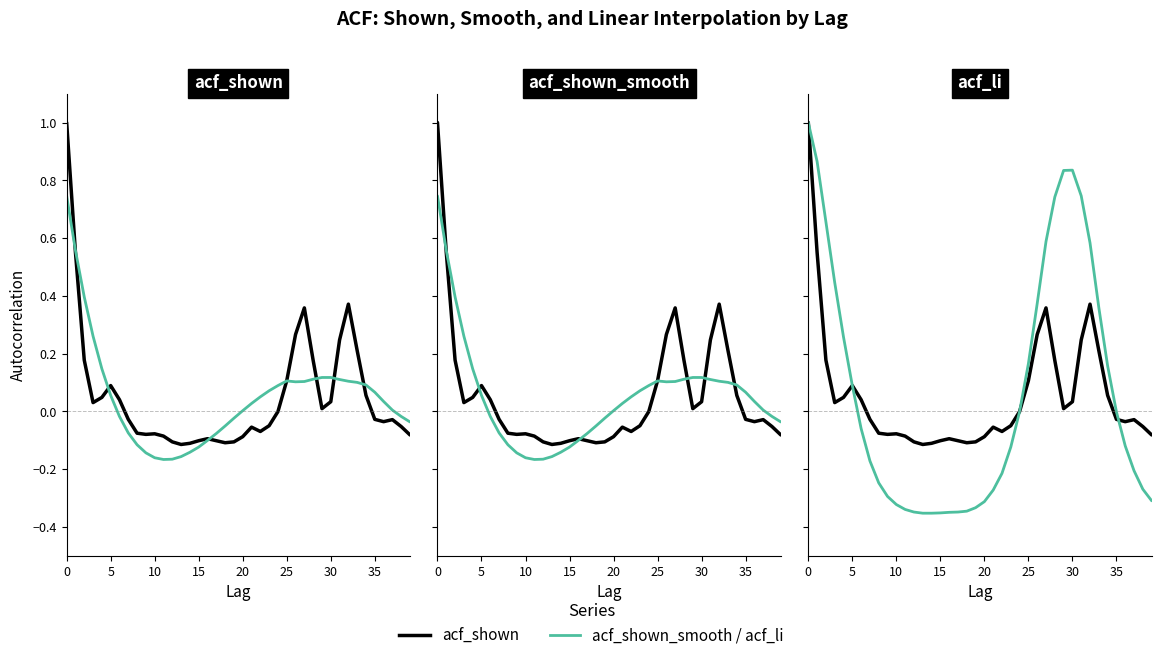

What is the minimum value shown in the chart?

-0.4